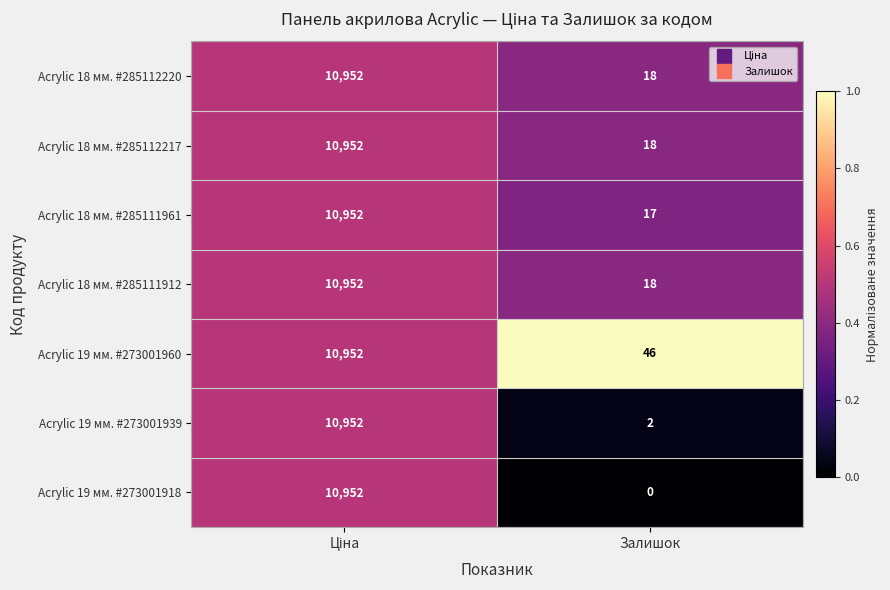

At which category does the chart reach its minimum across all series?

Залишок